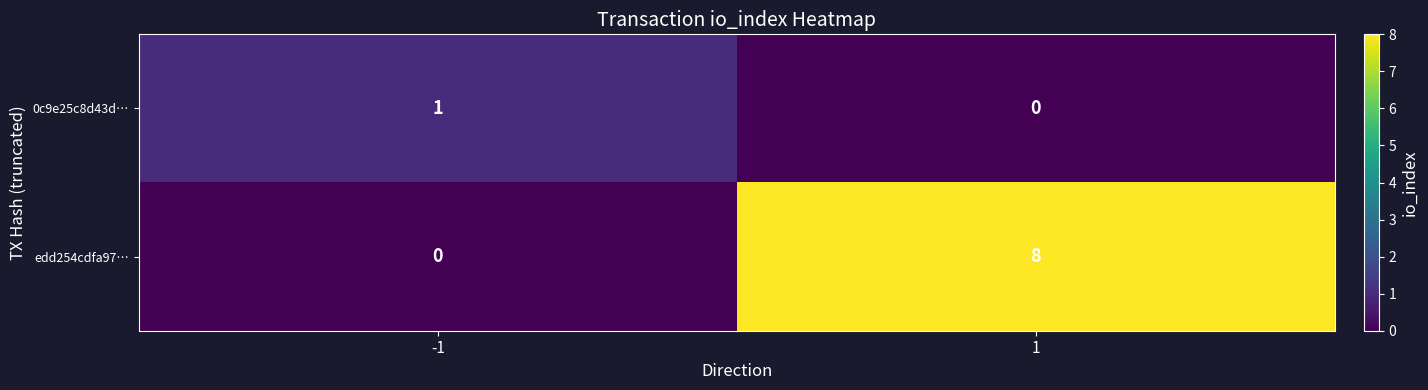

Rank the series at 1 from lowest to highest value.

0c9e25c8d43d…, edd254cdfa97…